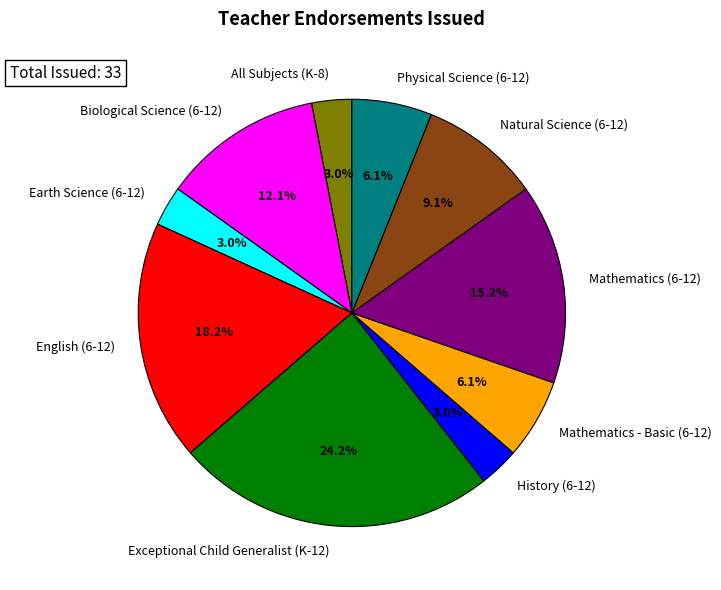

Between Exceptional Child Generalist (K-12) and Mathematics - Basic (6-12), which is larger?

Exceptional Child Generalist (K-12)